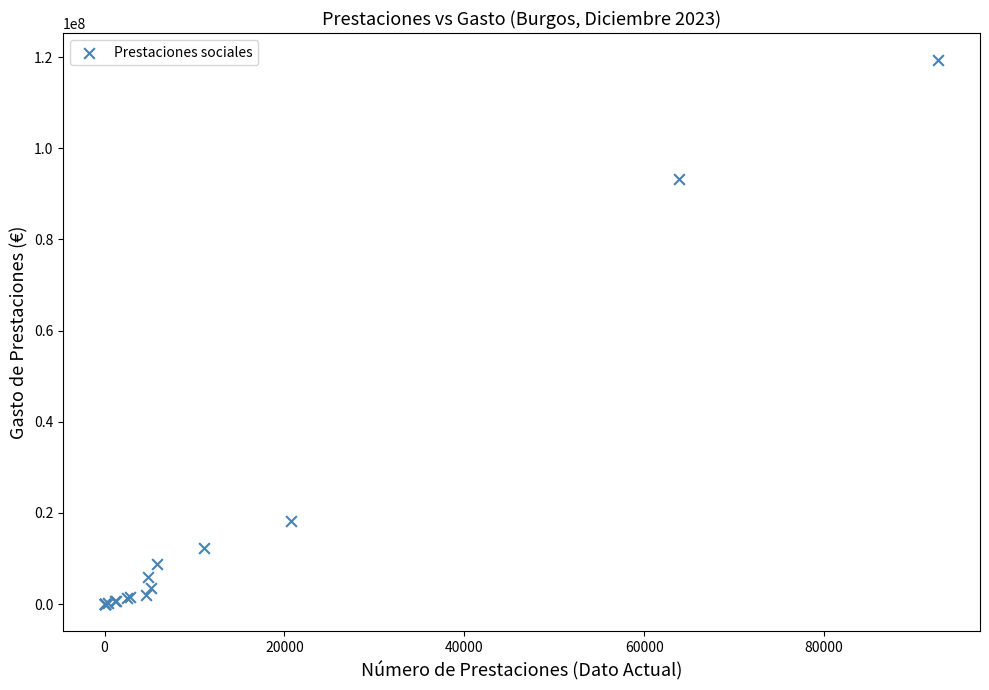

What Y value in the scatter plot is closest to 59666500?

93355318.6